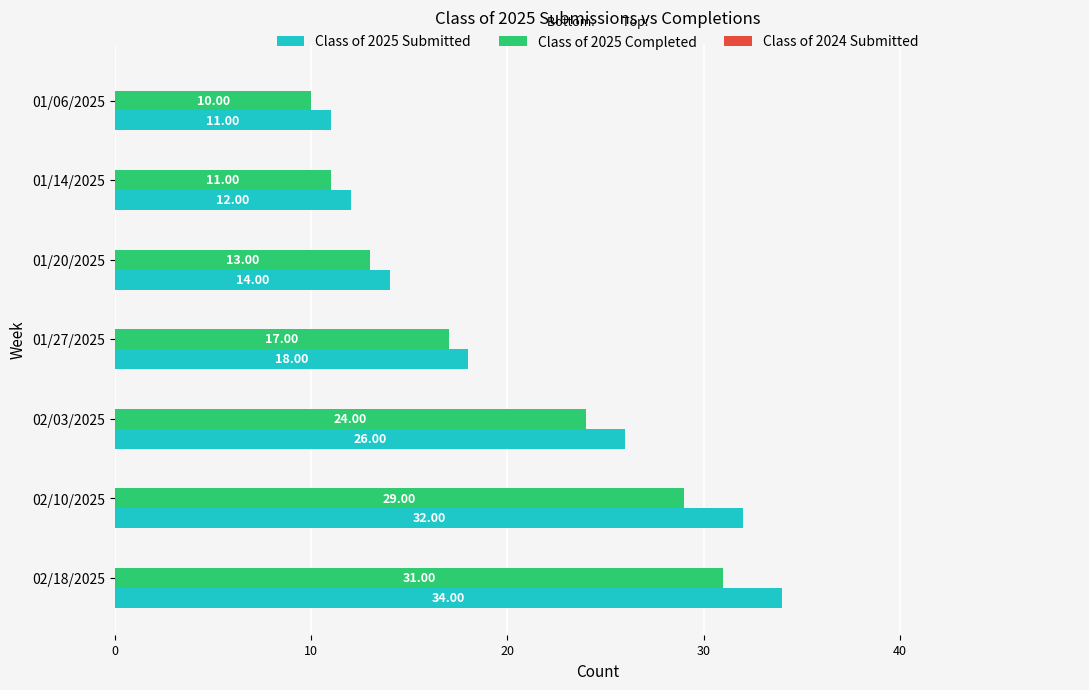

At which category is the sum across all series the highest?

02/18/2025